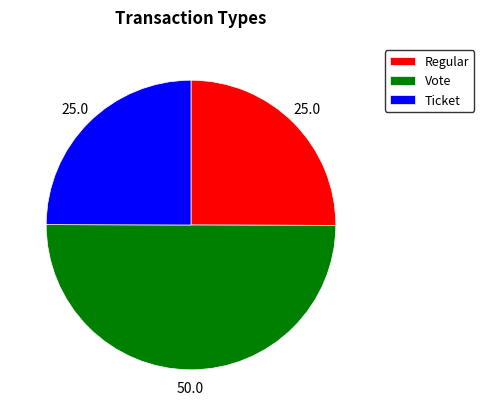

Which slice is the largest?

Vote